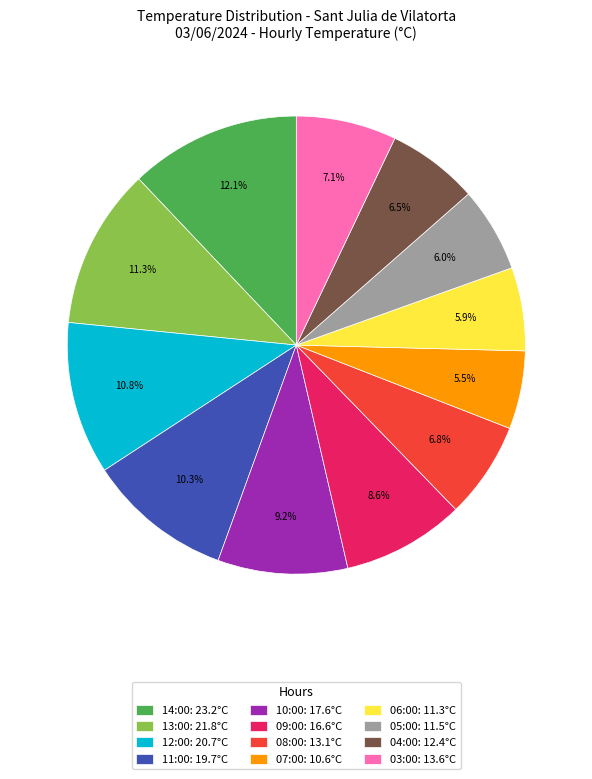

Approximately how many times larger is the value at 06:00 compared to 05:00?

1.0